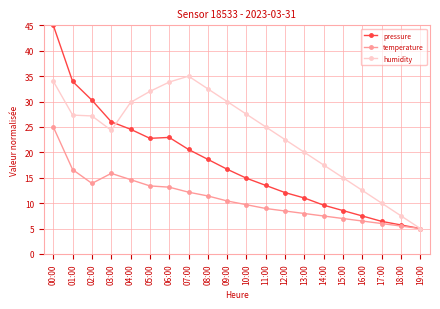

What is the spread (max minus min) of values at 18:00?

2.0